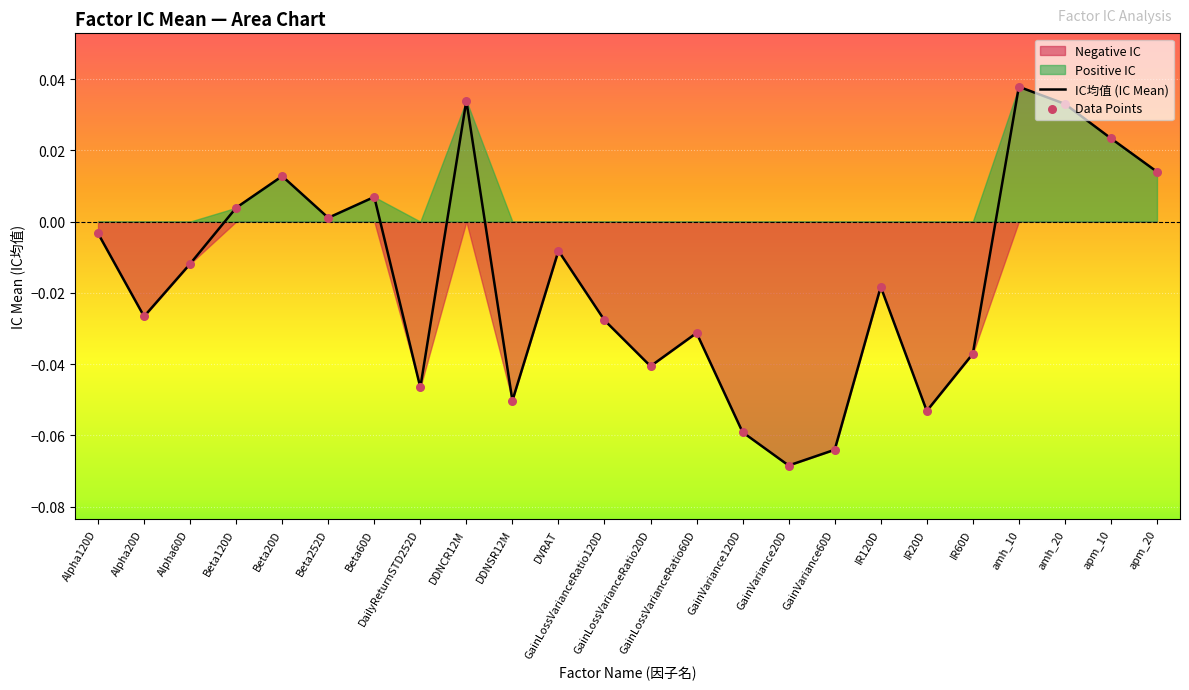

Which series has the largest total across all categories?

IC均值 (IC Mean)